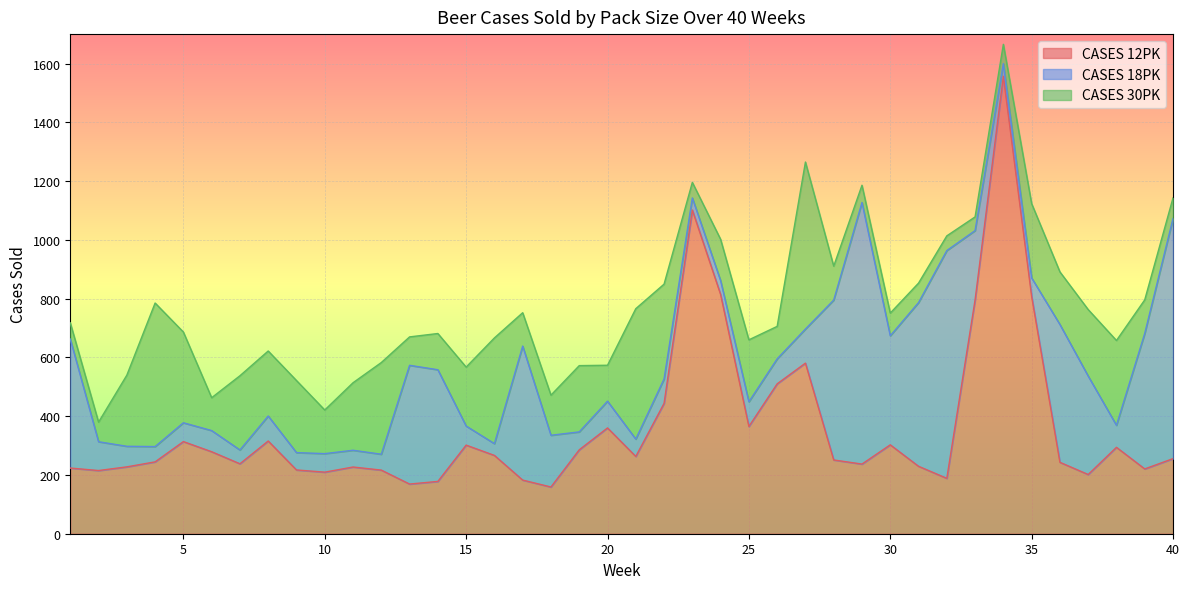

Reading left to right, extract all data points from this chart.

CASES 12PK: 223.5	215.0	227.5	244.5	313.5	279.0	238.0	315.5	217.0	209.5	227.0	216.5	169.0	178.0	301.5	266.5	182.5	159.0	285.5	360.0	263.0	443.5	1101.5	814.0	365.0	510.0	580.5	251.0	237.0	302.5	229.5	188.5	795.5	1556.5	807.5	243.0	201.5	294.0	220.5	255.5
CASES 18PK: 439.0	98.0	70.0	52.0	64.0	72.0	47.0	85.0	59.0	63.0	57.0	54.0	404.0	380.0	65.0	40.0	456.0	176.0	61.0	91.0	59.0	83.0	41.0	47.0	84.0	85.0	116.0	544.0	890.0	371.0	557.0	775.0	236.0	43.0	63.0	469.0	335.0	75.0	461.0	817.0
CASES 30PK: 55.0	66.8	242.0	488.5	308.8	111.8	252.5	221.2	245.2	148.5	229.8	312.0	96.8	123.2	200.5	359.8	113.5	136.5	225.5	122.2	443.8	322.8	53.0	140.8	210.8	110.5	568.2	115.5	58.8	77.2	66.2	50.0	46.5	65.8	252.8	179.0	226.2	288.5	114.2	70.0